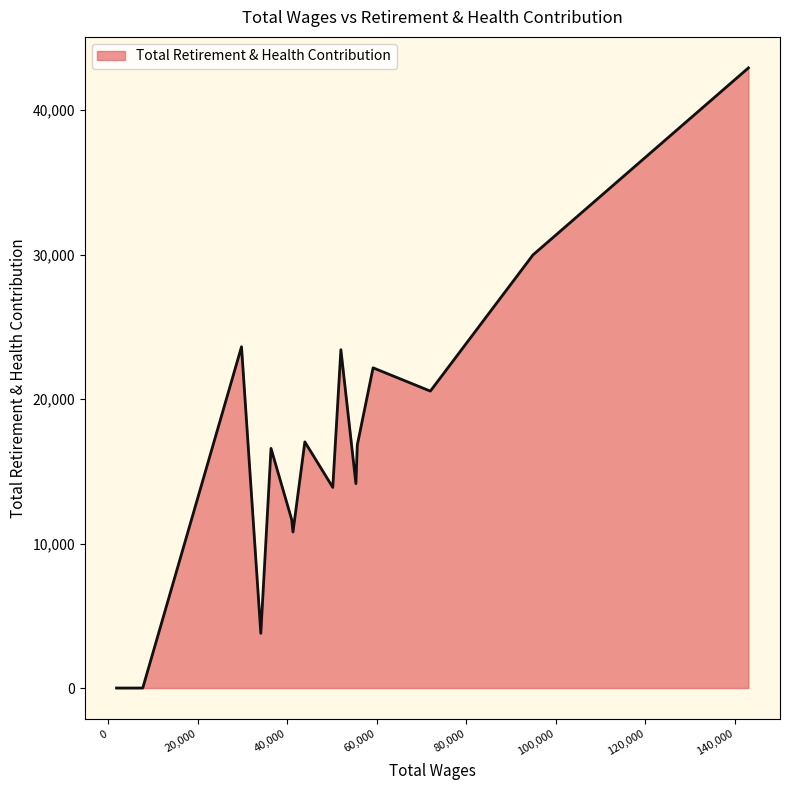

What is the difference between the maximum and minimum values?

42924